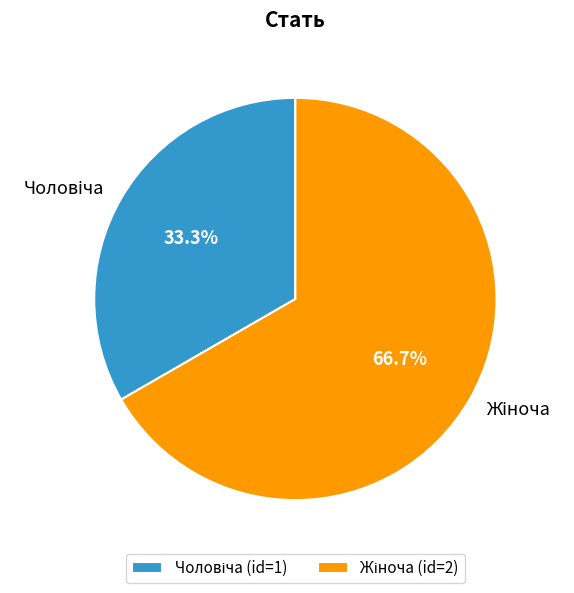

Is there any slice that represents more than half of the pie?

Yes